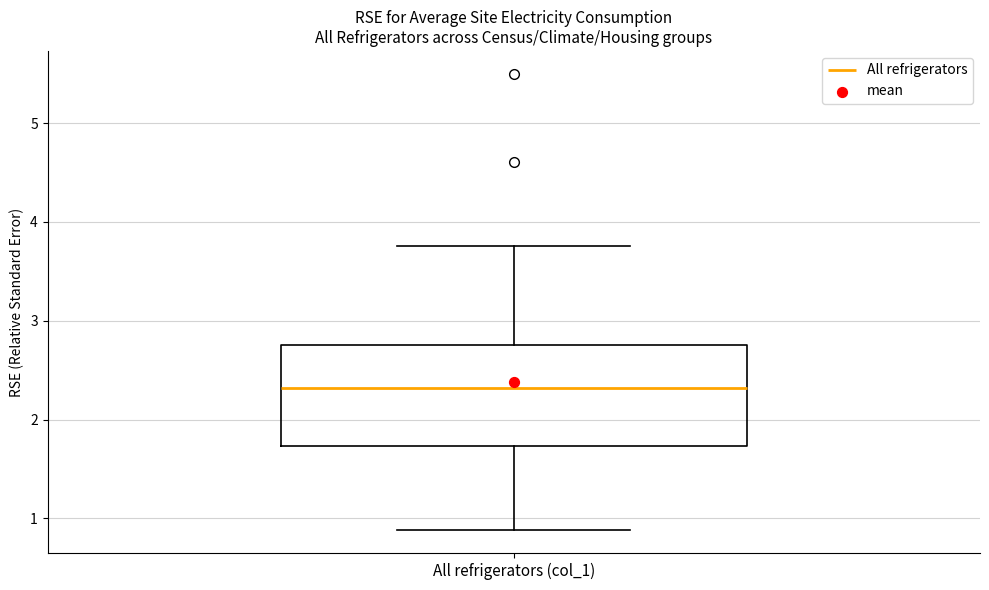

Read this box plot against the y-axis: the position of the median line, the range covered by the box, and the ends of both whiskers. The values are not printed on the chart, so give them approximately, as read against the axis.

median 2.3, box 1.7 to 2.8, whiskers 0.9 to 3.8